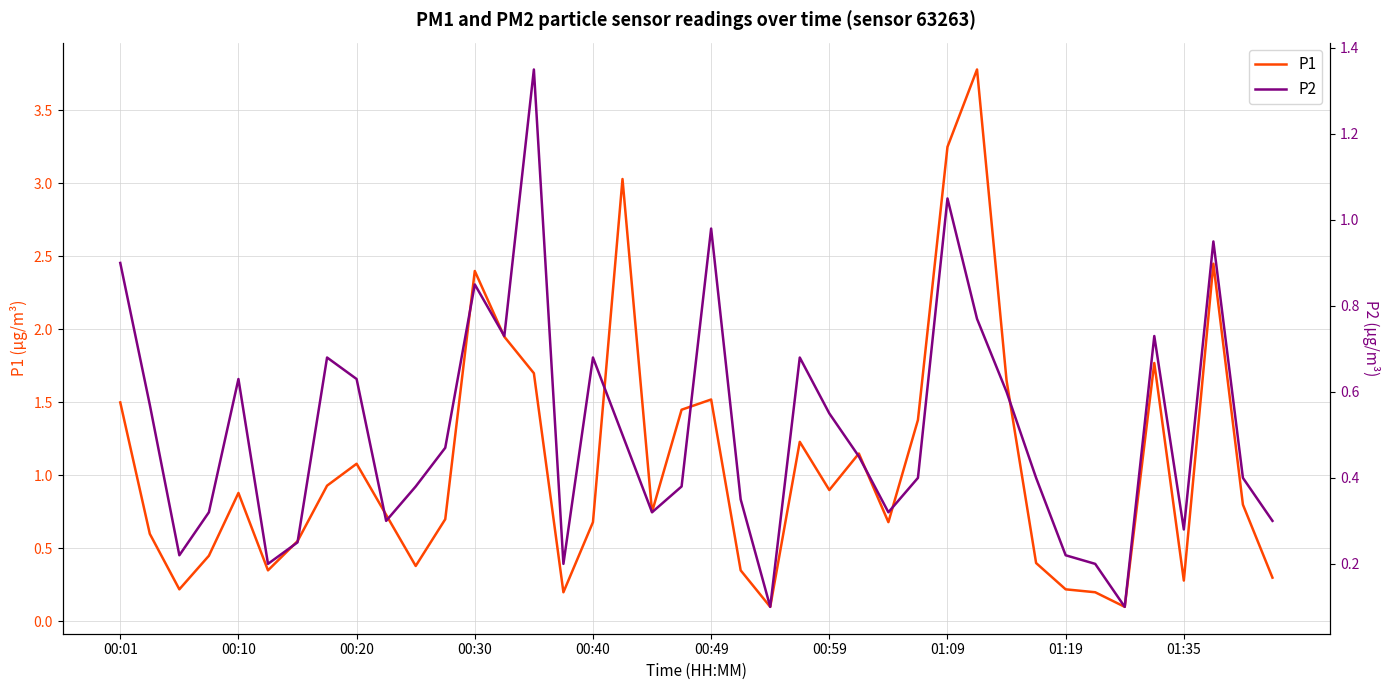

The P2 series shows 0.2 at 26. True or false?

False